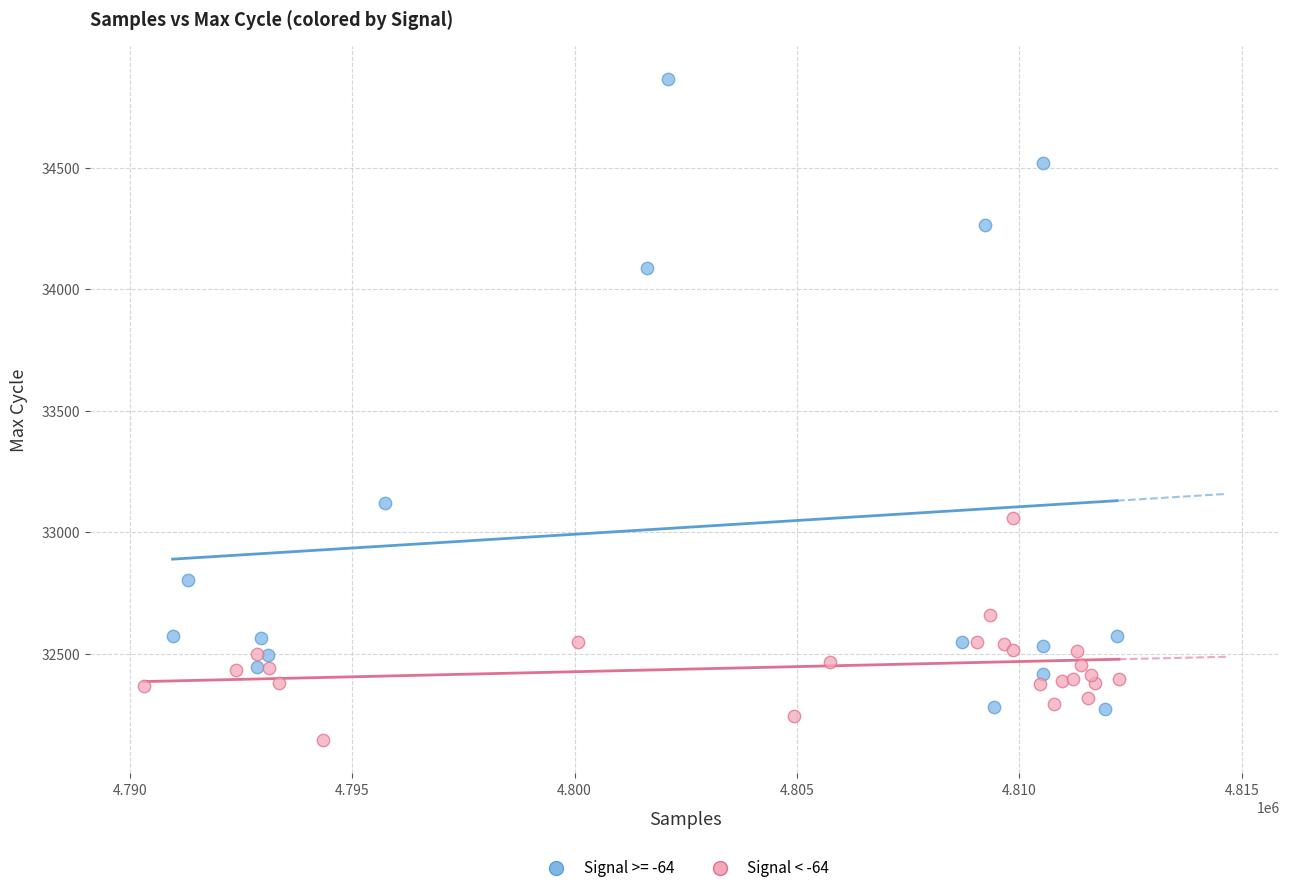

Which series has the widest spread of Y values?

Signal >= -64